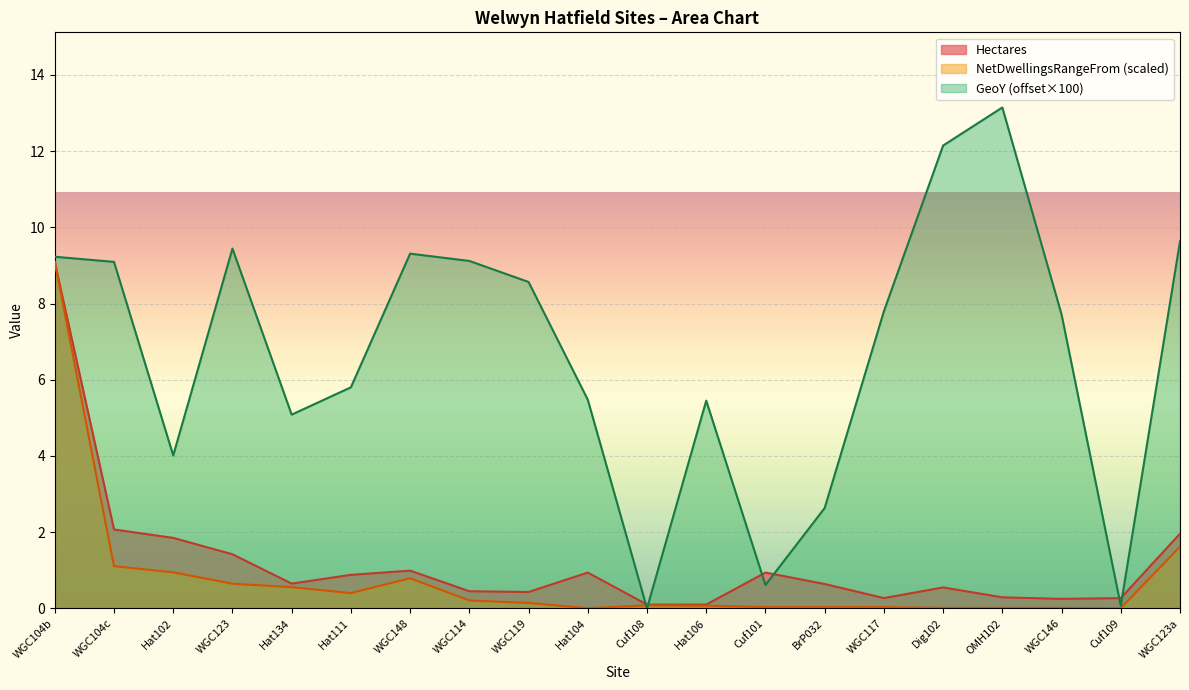

How many series are shown in this chart?

3